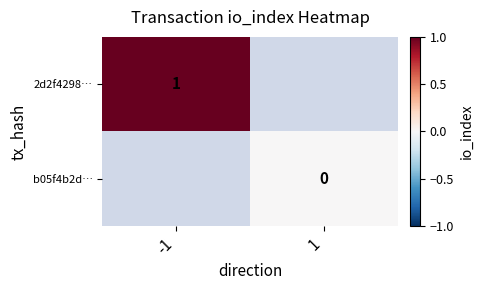

Is it true that 2d2f4298… equals 0 at -1?

False